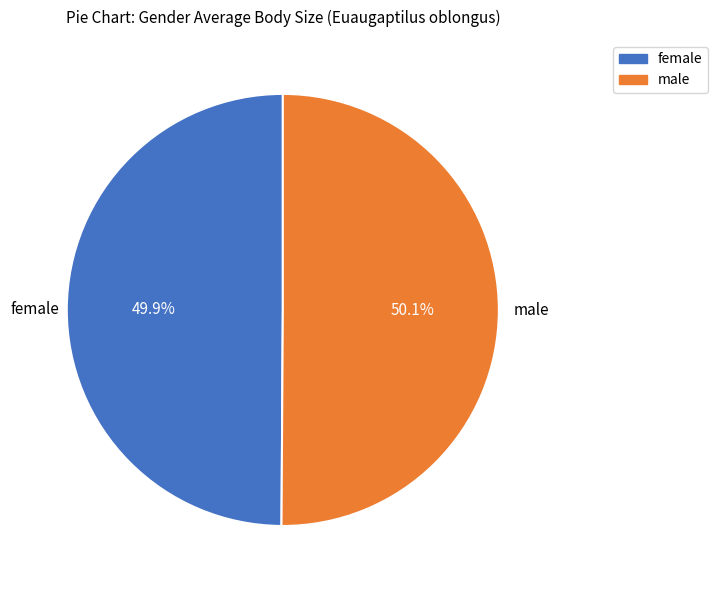

What is the ratio of the value at male to the value at female?

1.0